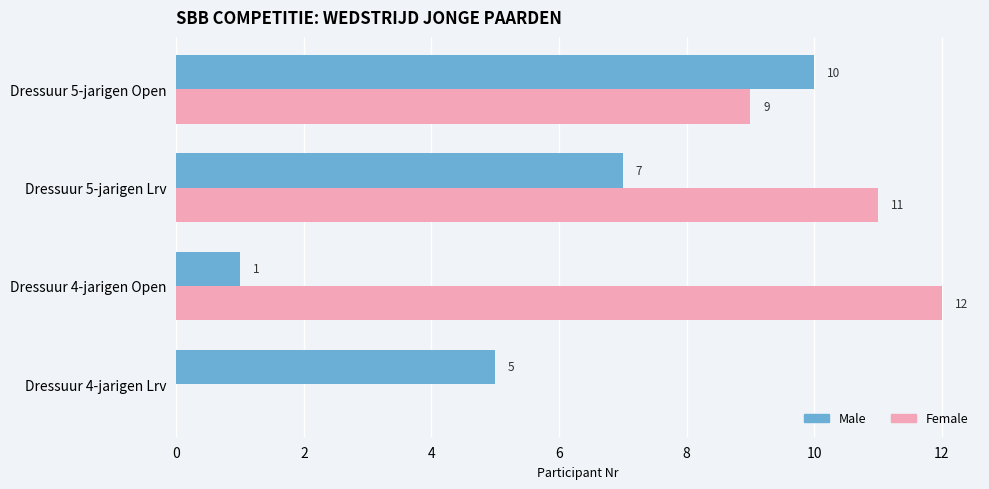

Is the value of Female at Dressuur 5-jarigen Lrv greater than the value of Male at Dressuur 5-jarigen Lrv?

Yes